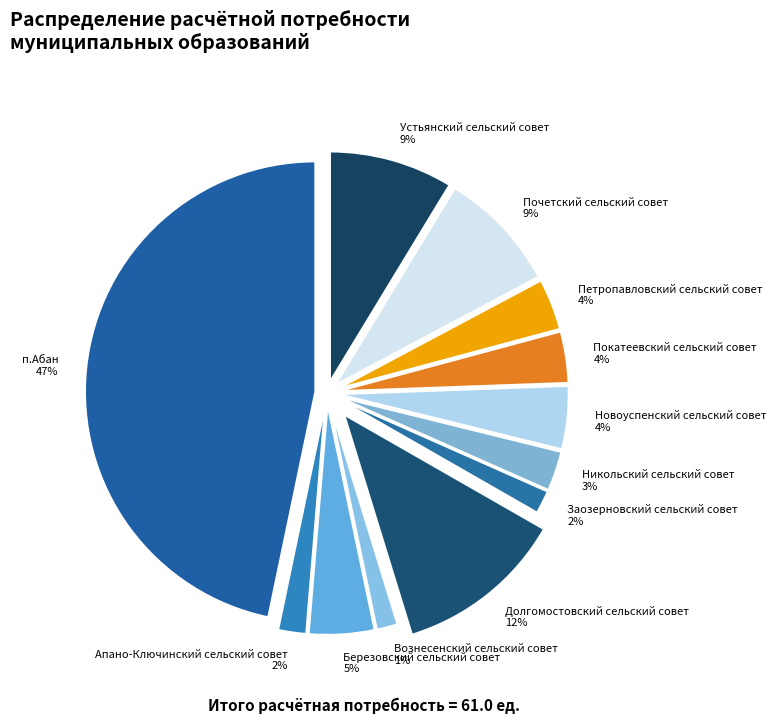

Between Вознесенский сельский совет and Покатеевский сельский совет, which is larger?

Покатеевский сельский совет